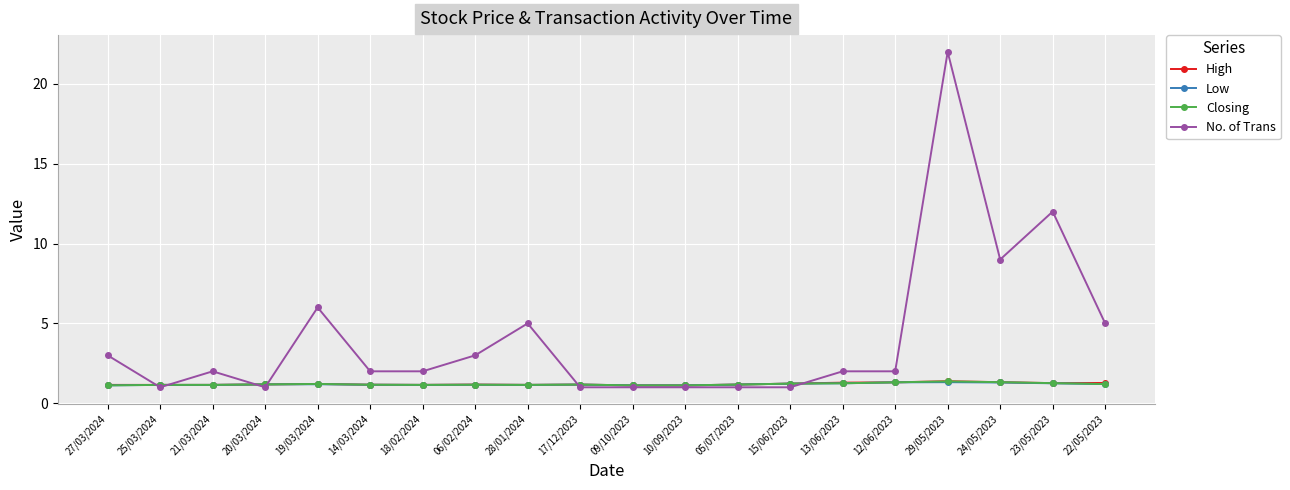

Which series has the largest range (max minus min)?

No. of Trans